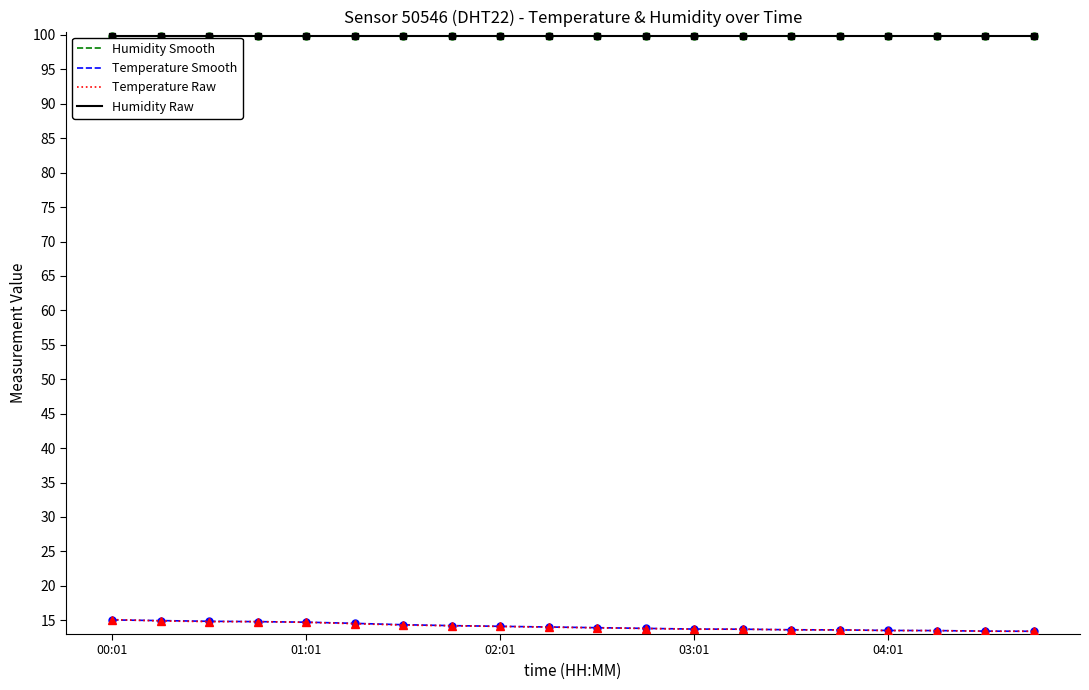

Is this an area chart (filled region under the line)?

No